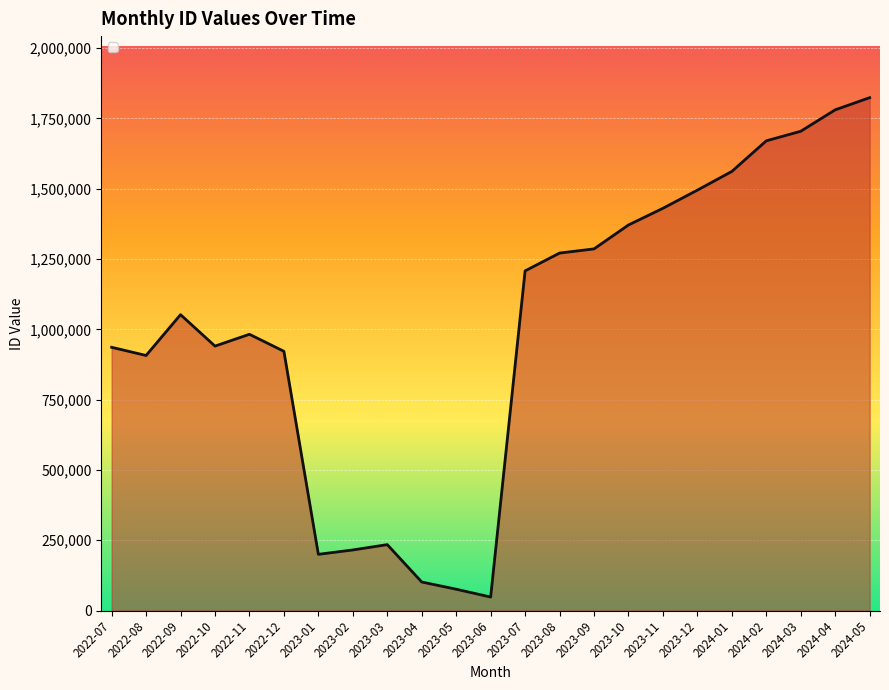

Which category has the highest value across all series?

2024-05